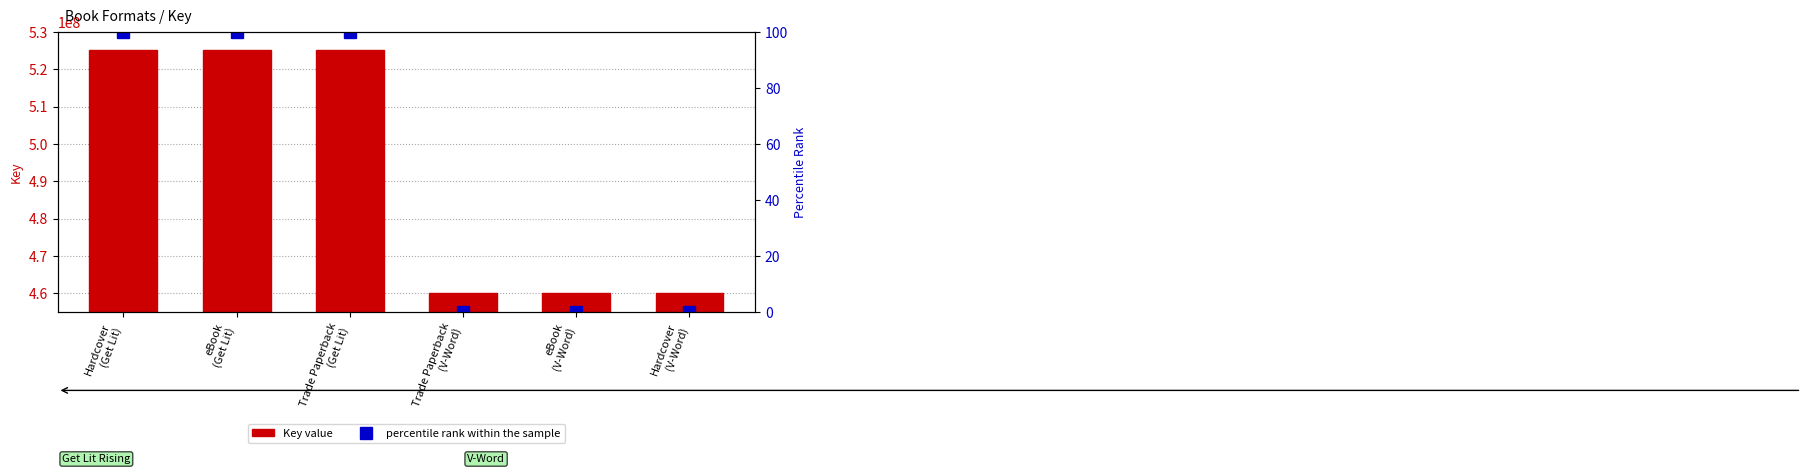

List the series in order of their peak value, lowest first.

percentile rank within the sample, Key value